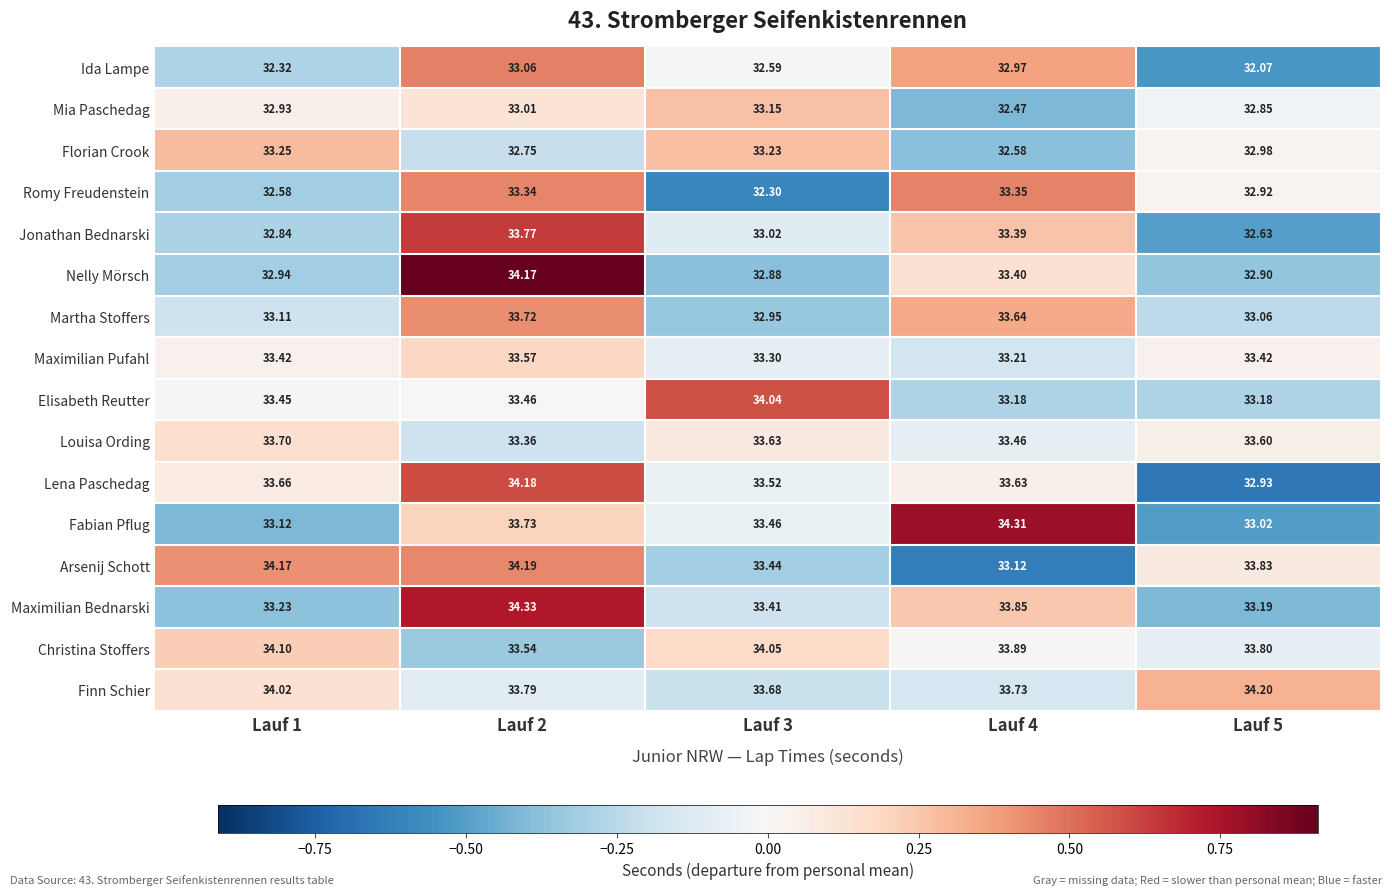

Which series changed the most between Lauf 1 and Lauf 3?

Arsenij Schott